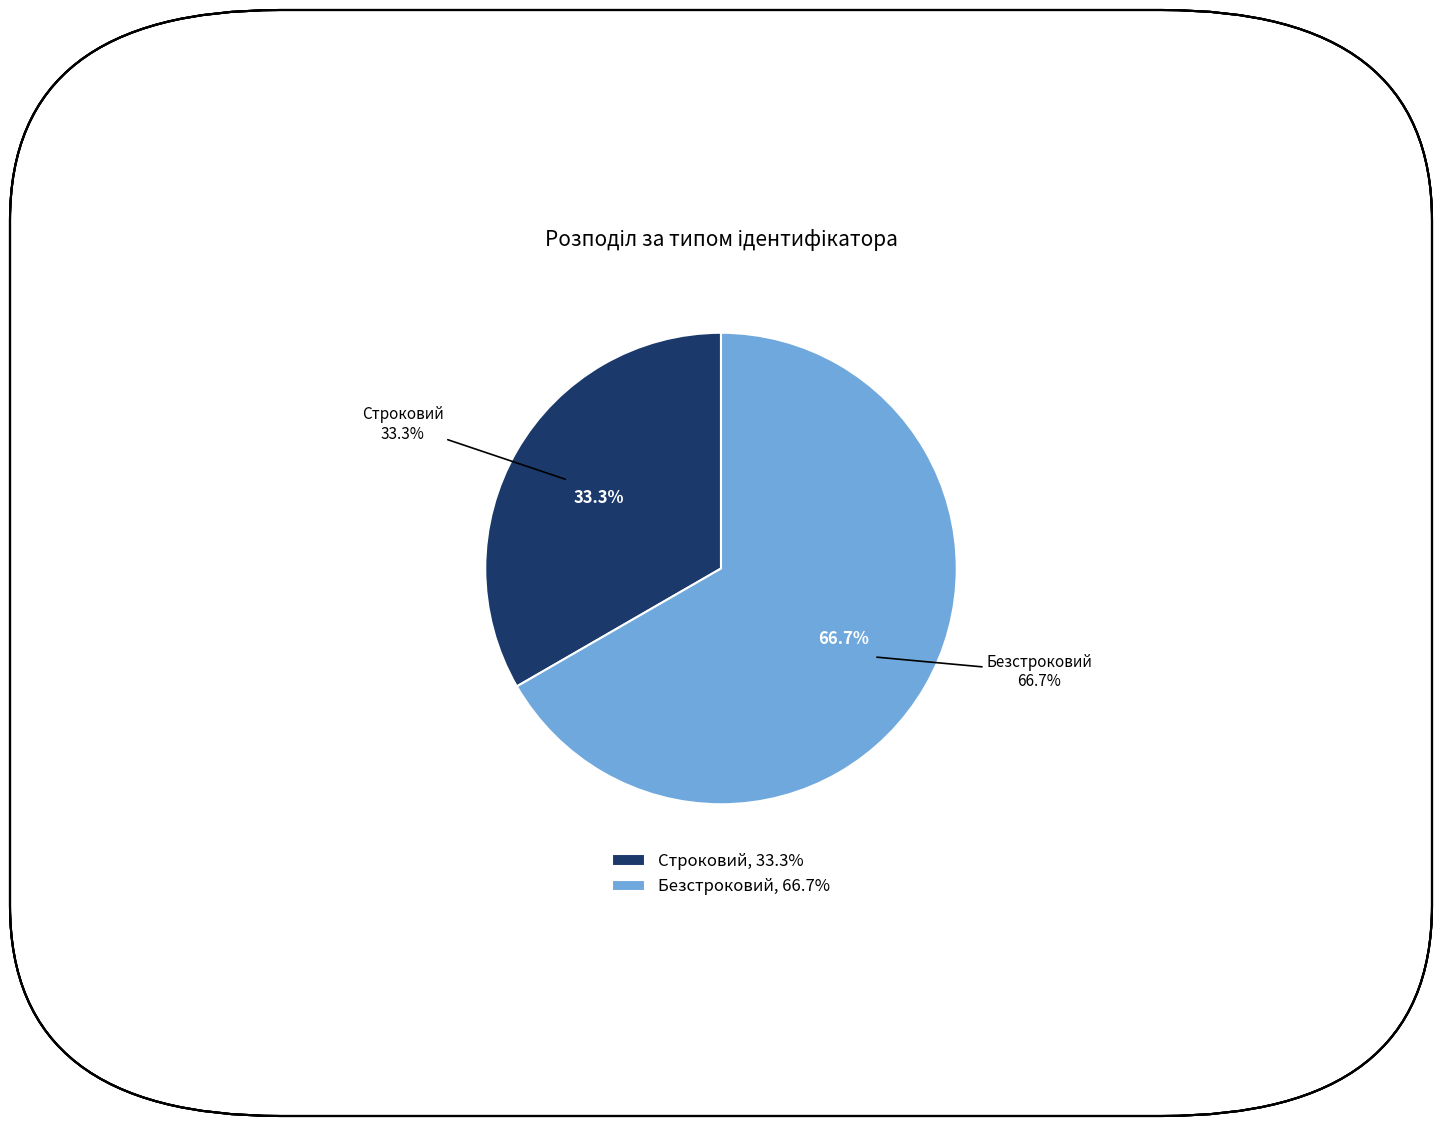

Between Строковий and Безстроковий, which is larger?

Безстроковий